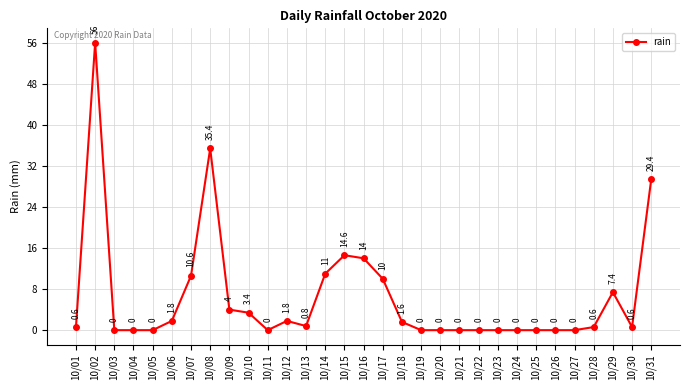

Which has a higher value, 10/01 or 10/03?

10/01